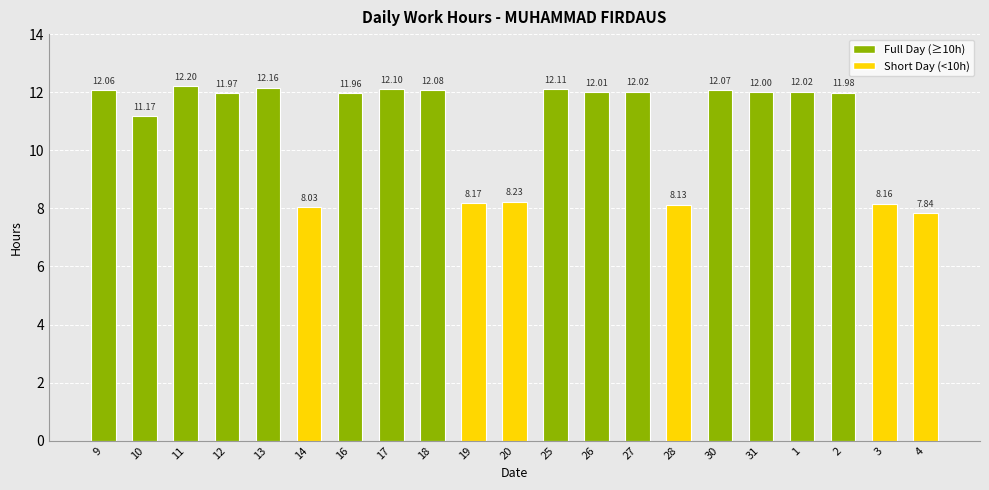

What is the average value?

10.9